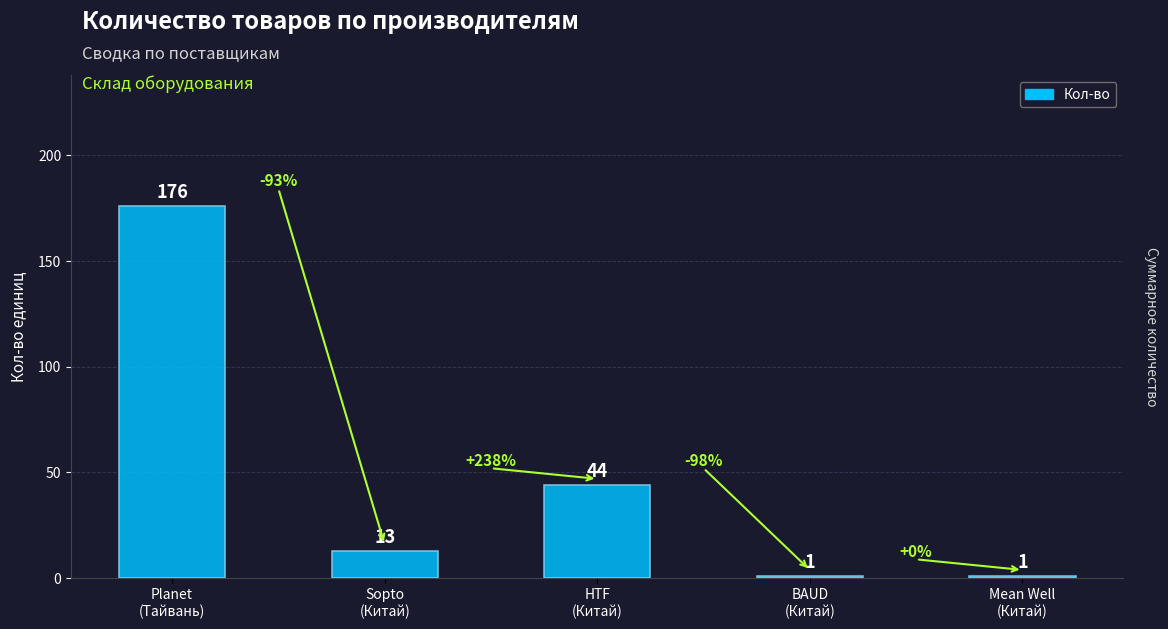

At which label does the data first exceed 13?

Planet
(Тайвань)